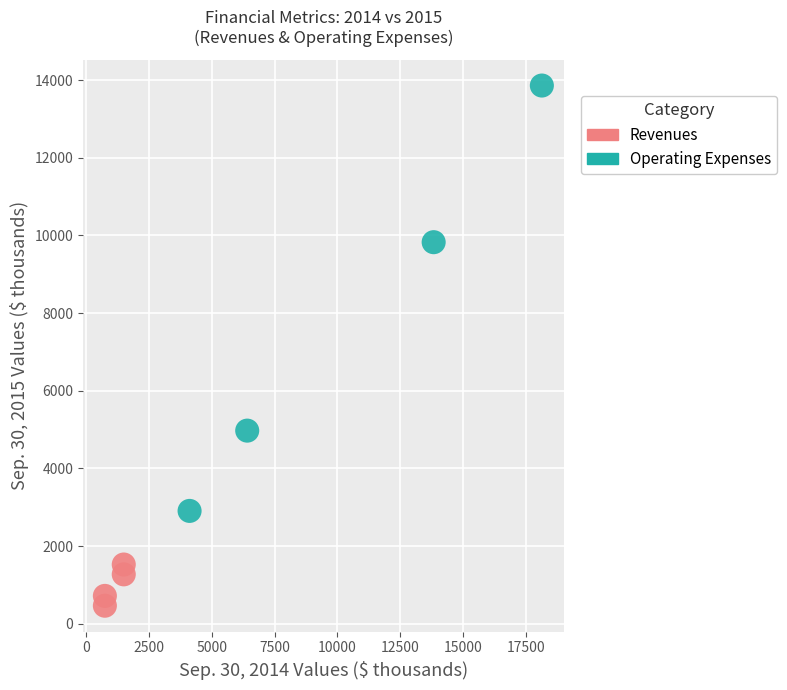

Which series reaches the maximum Y coordinate?

Operating Expenses